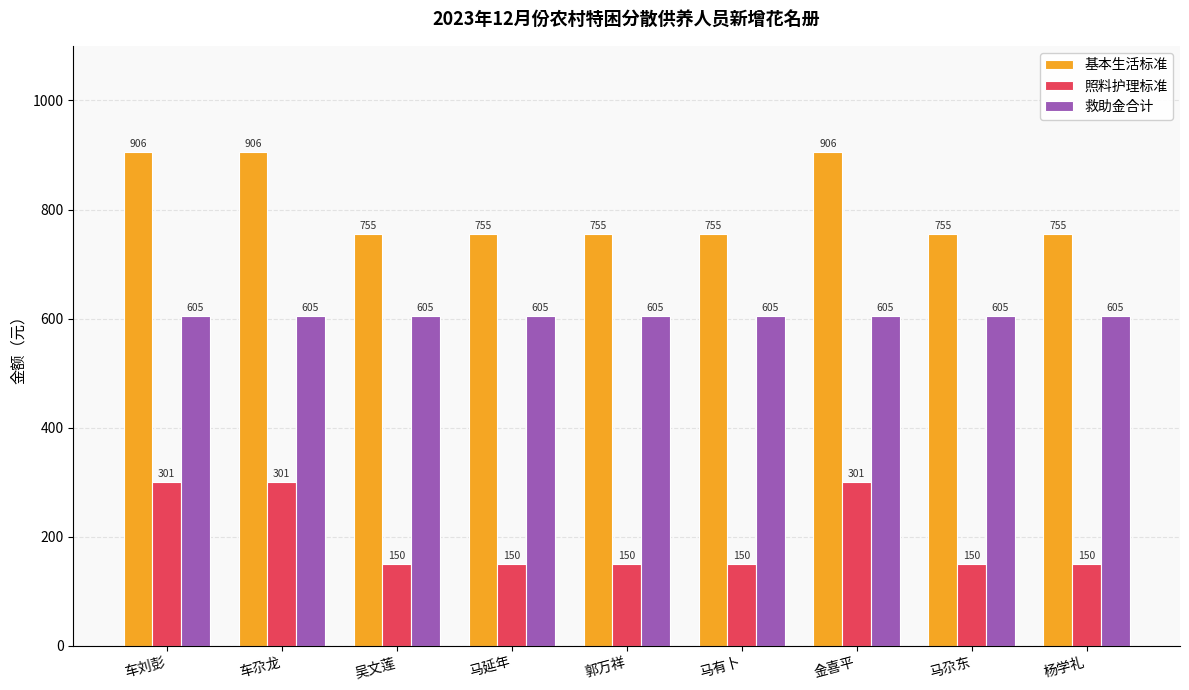

Count the 基本生活标准 values in the range 755 to 906.

9